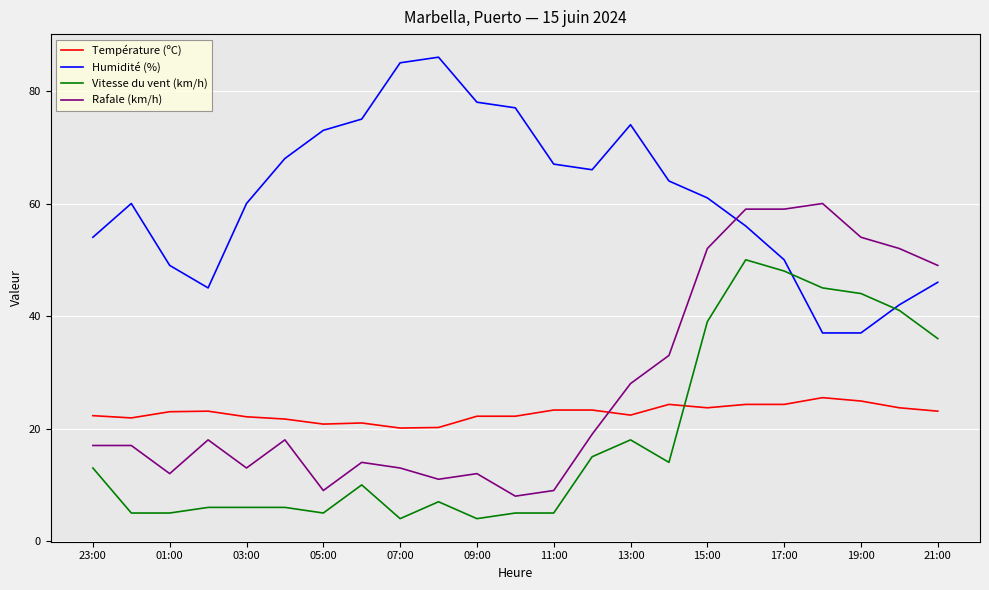

Count the number of categories in the chart.

23